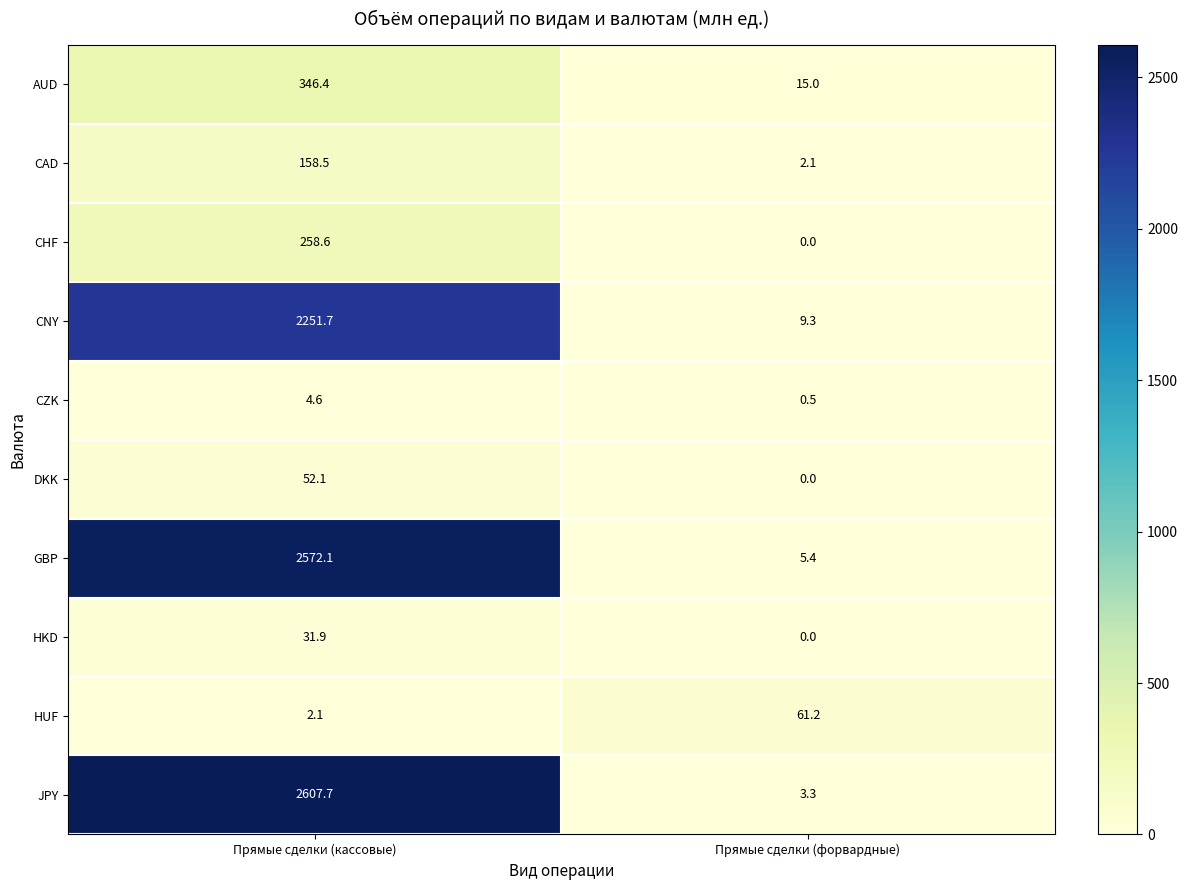

The value of HUF at Прямые сделки (форвардные) is 61.2. True or false?

True